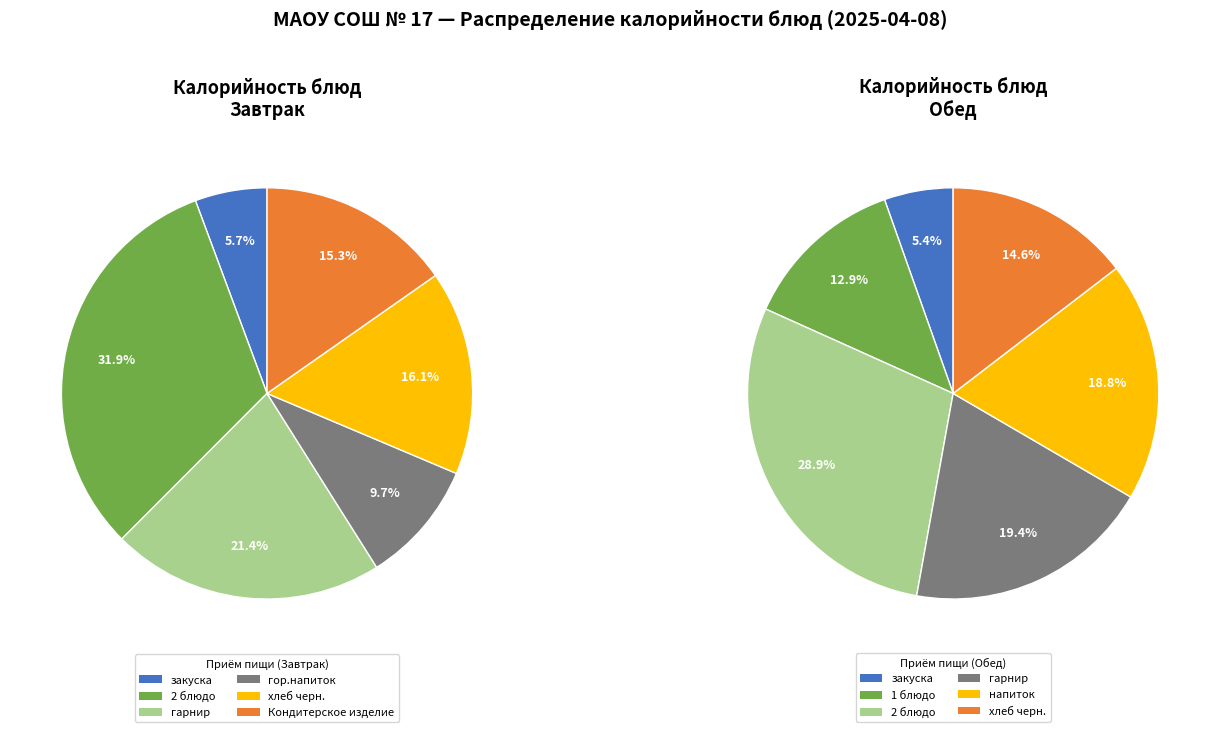

To the nearest percent, what percentage of the pie is 5?

15%